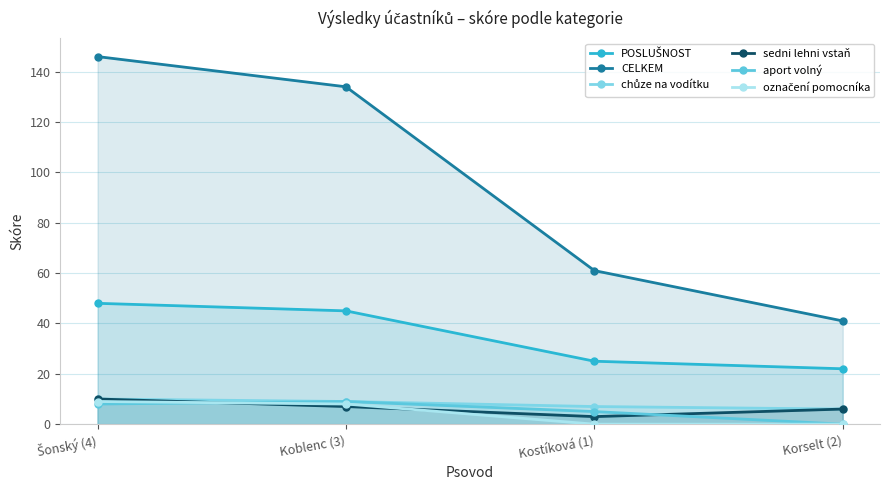

Rank the categories by sedni lehni vstaň value from highest to lowest.

Šonský (4), Koblenc (3), Korselt (2), Kostíková (1)